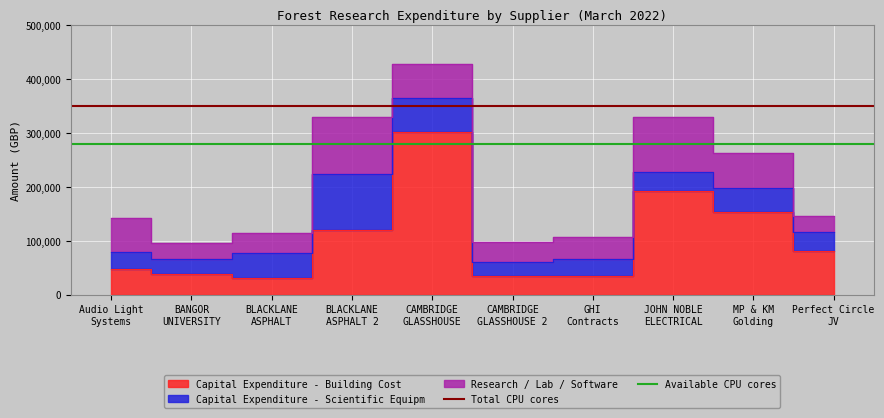

Which category has the highest value in the Available CPU cores series?

Audio Light
Systems